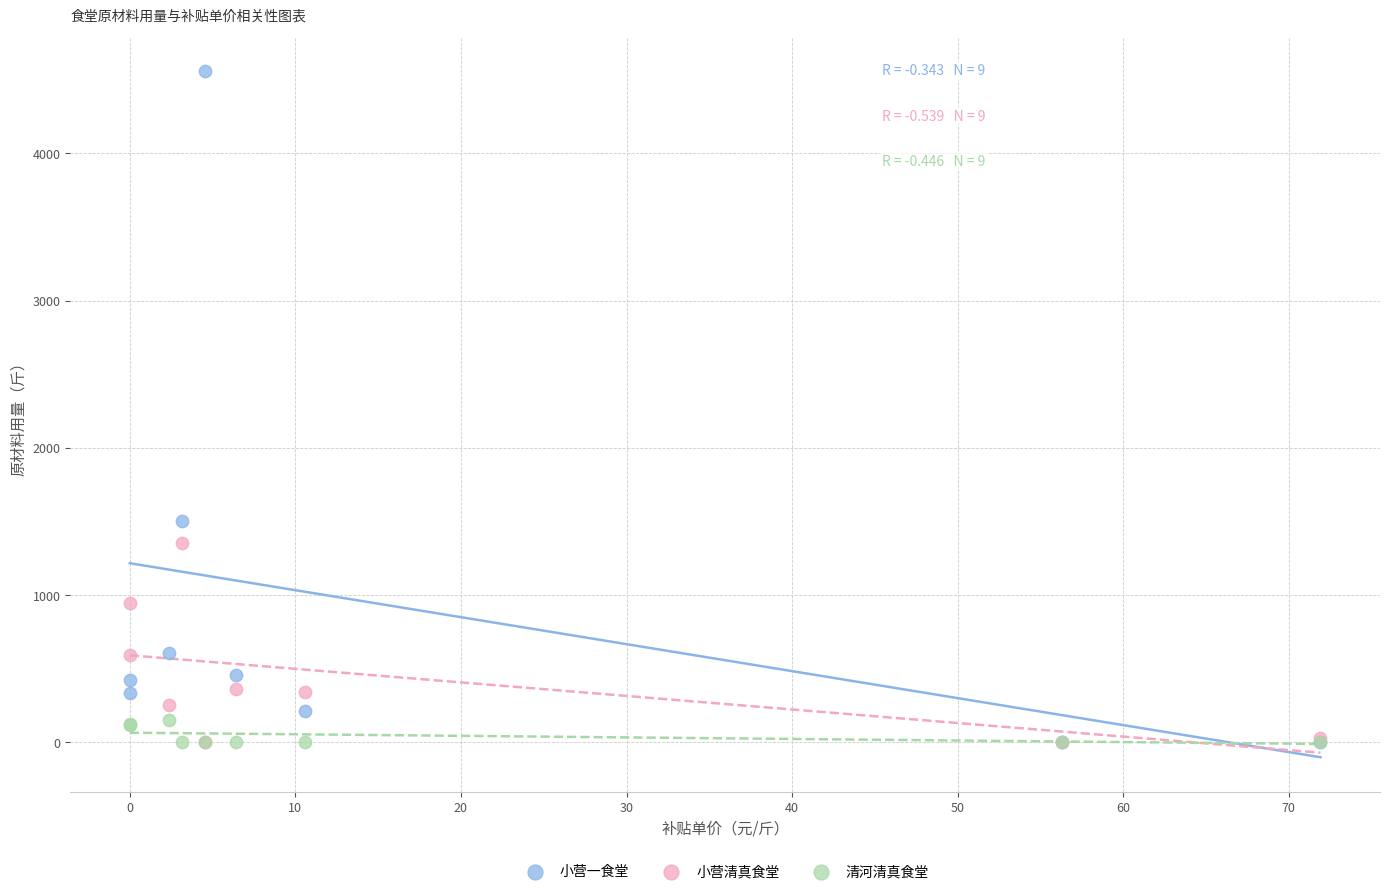

Which series reaches the maximum Y coordinate?

小营一食堂